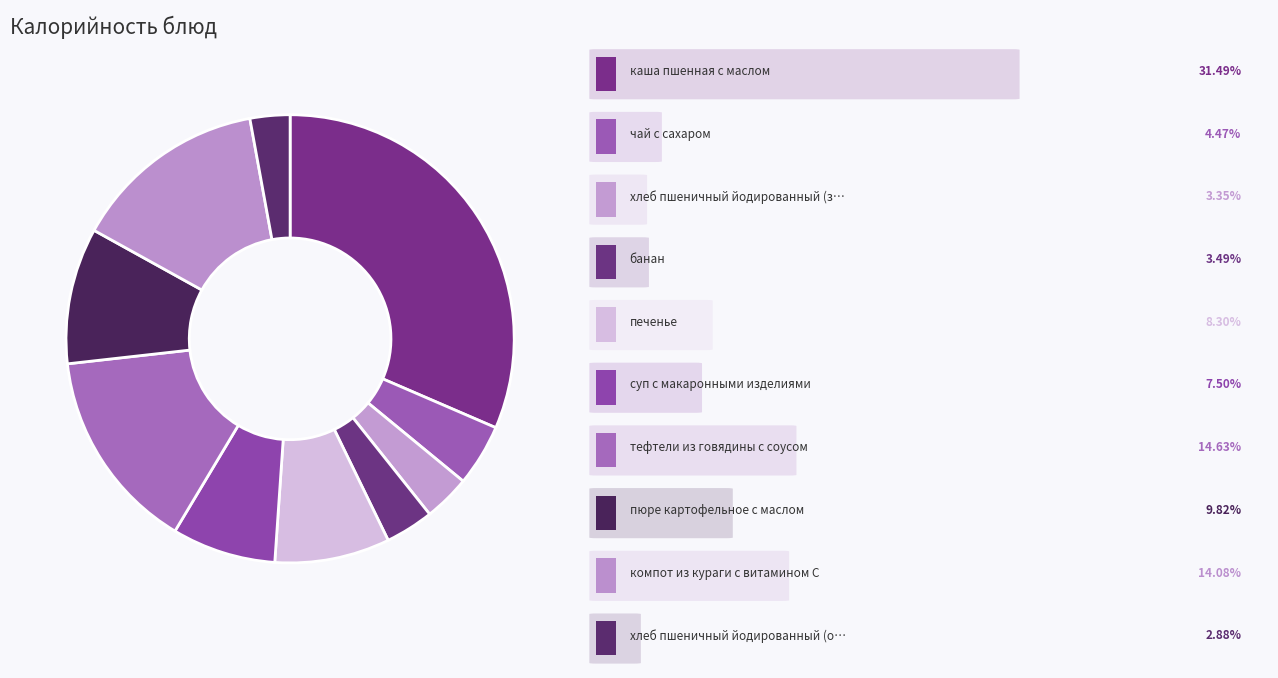

How many segments does this pie chart have?

10